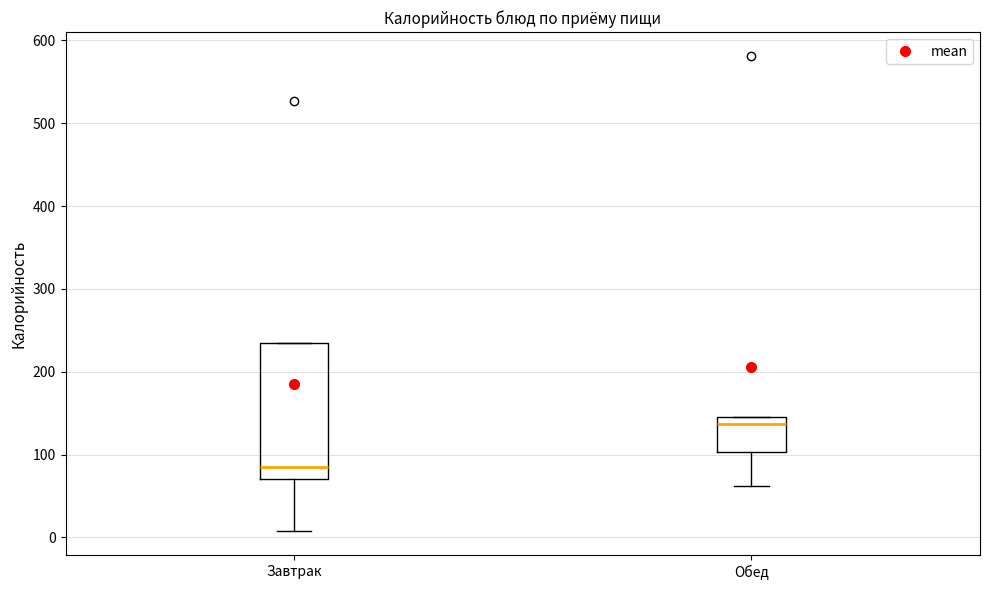

Reading left to right, transcribe this box plot: for each box, give where its median line is, the range the box spans, and where its two whiskers end, as read against the y-axis. The values are not printed on the chart, so give them approximately, as read against the axis.

Завтрак: median 80, box 70 to 230, whiskers 10 to 230
Обед: median 140, box 100 to 150, whiskers 60 to 150